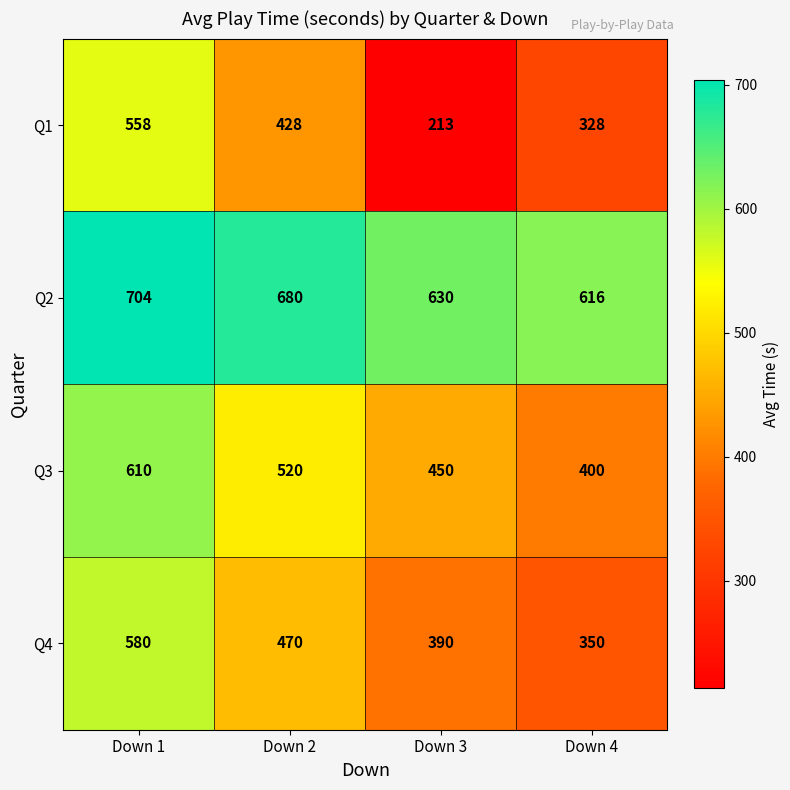

At which category is the sum across all series the highest?

Down 1